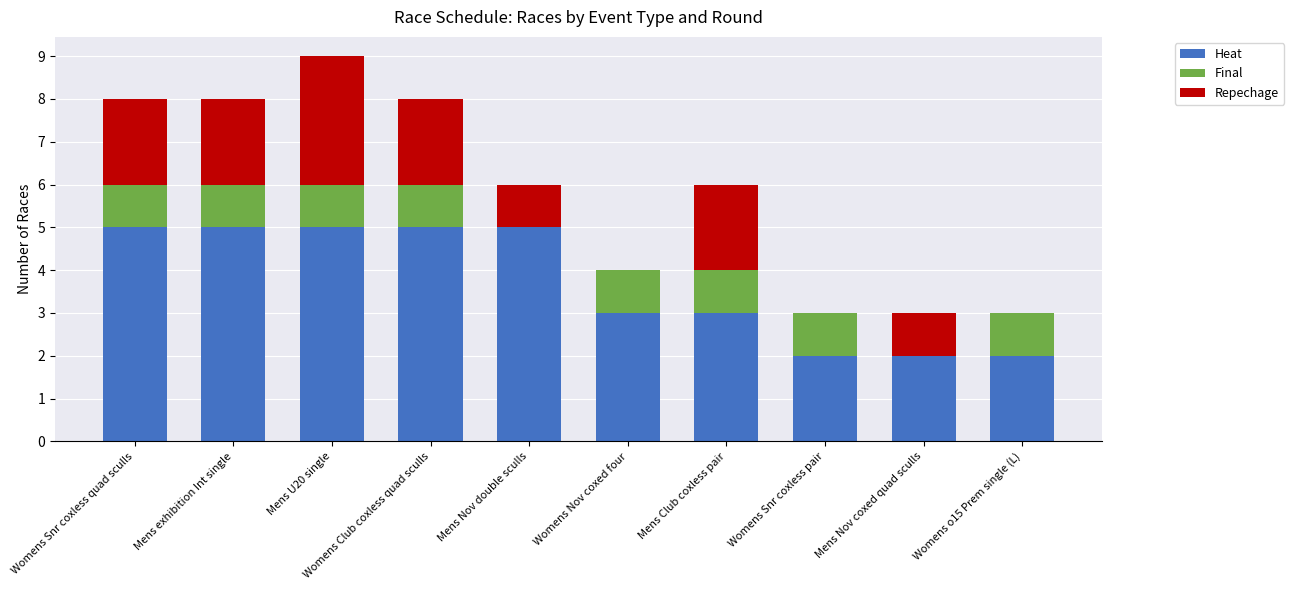

What is the sum of all Heat values?

37